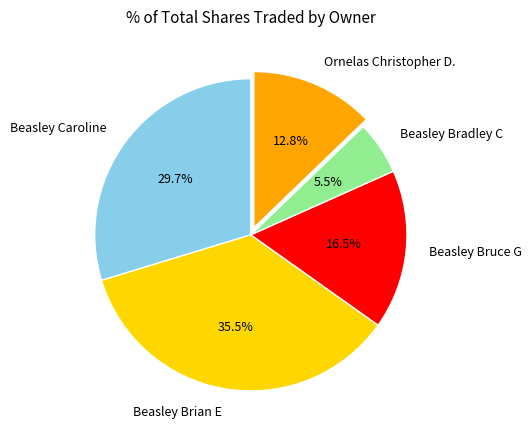

Is there a majority slice in this chart?

No